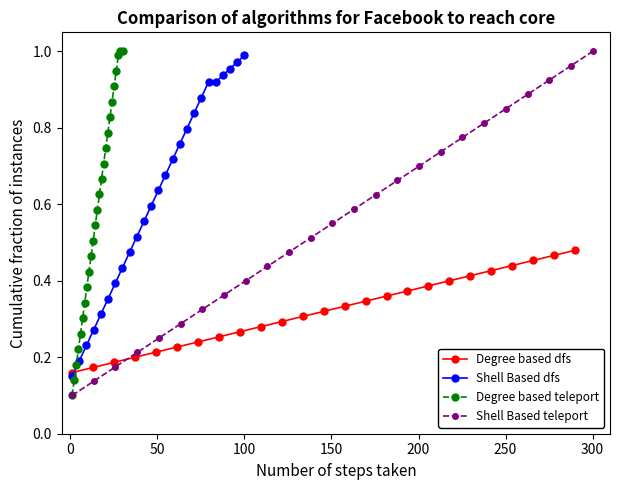

True or false: Shell Based teleport and Degree based teleport intersect in this chart.

False